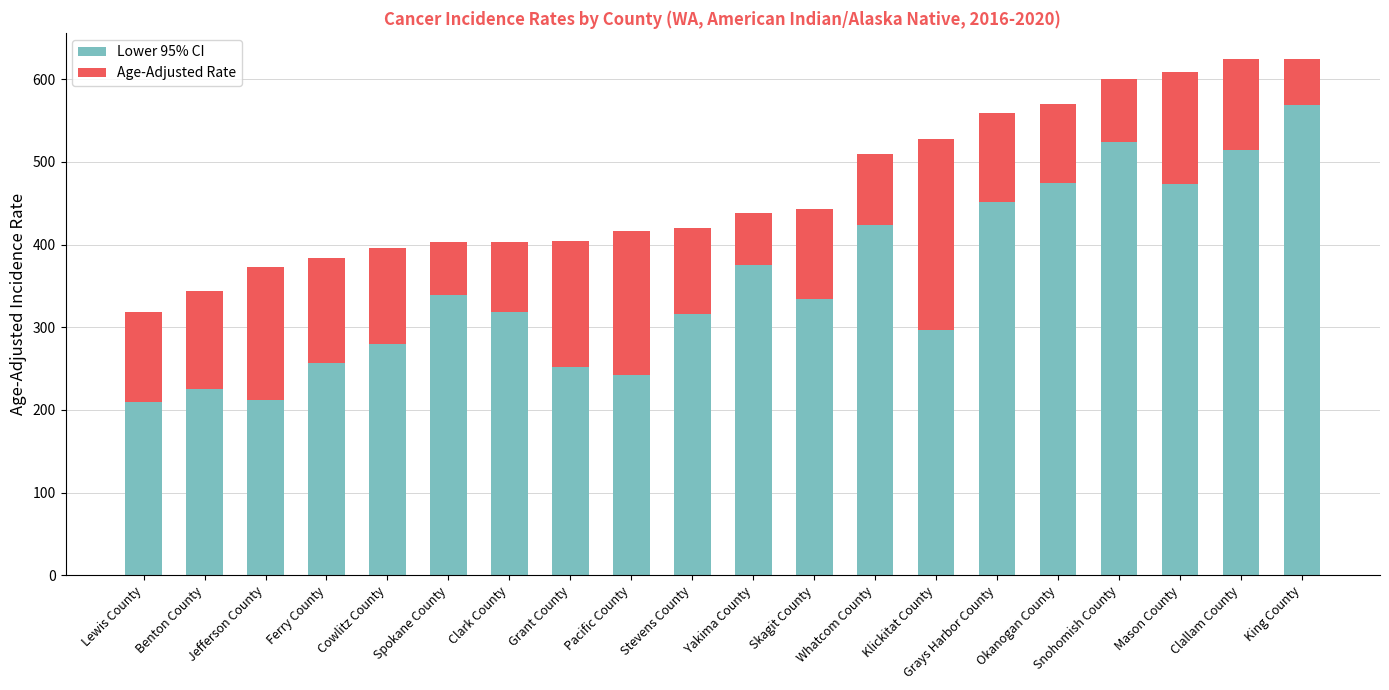

What is the minimum value for Lower 95% CI?

209.4